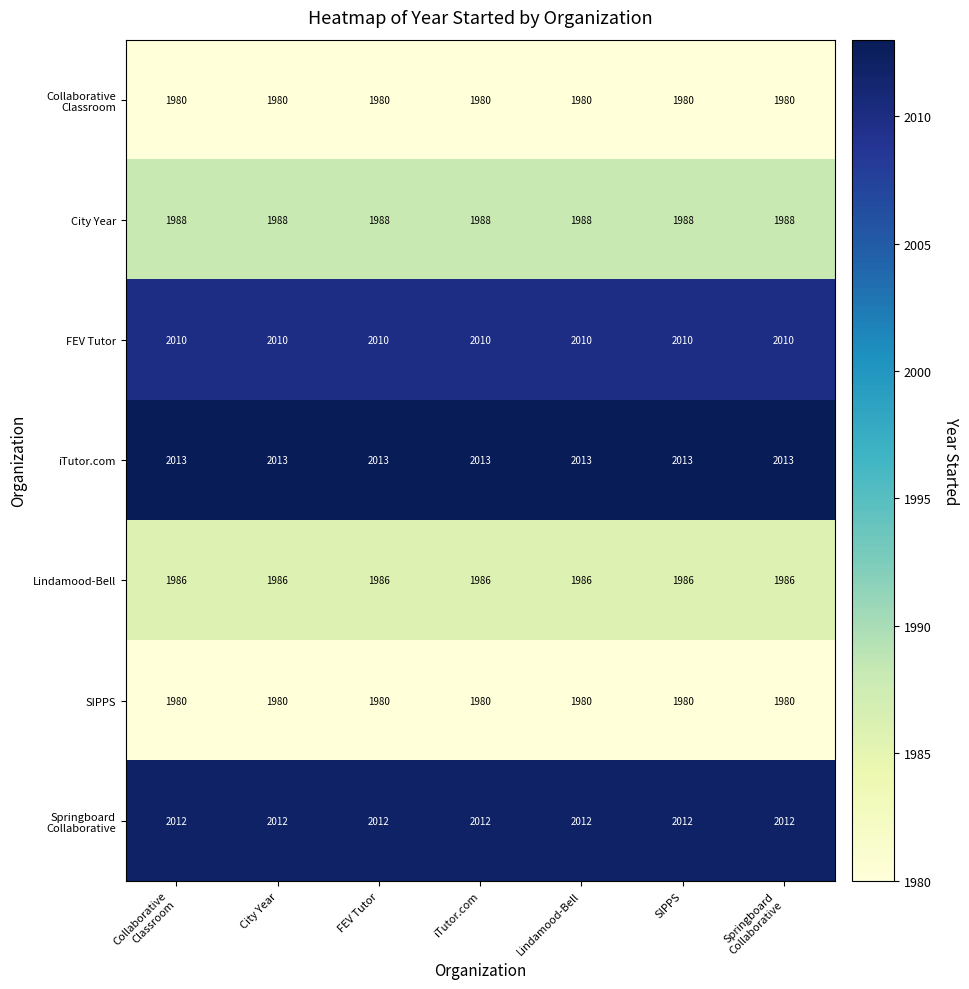

What is the sum of the SIPPS values at Lindamood-Bell and SIPPS?

3960